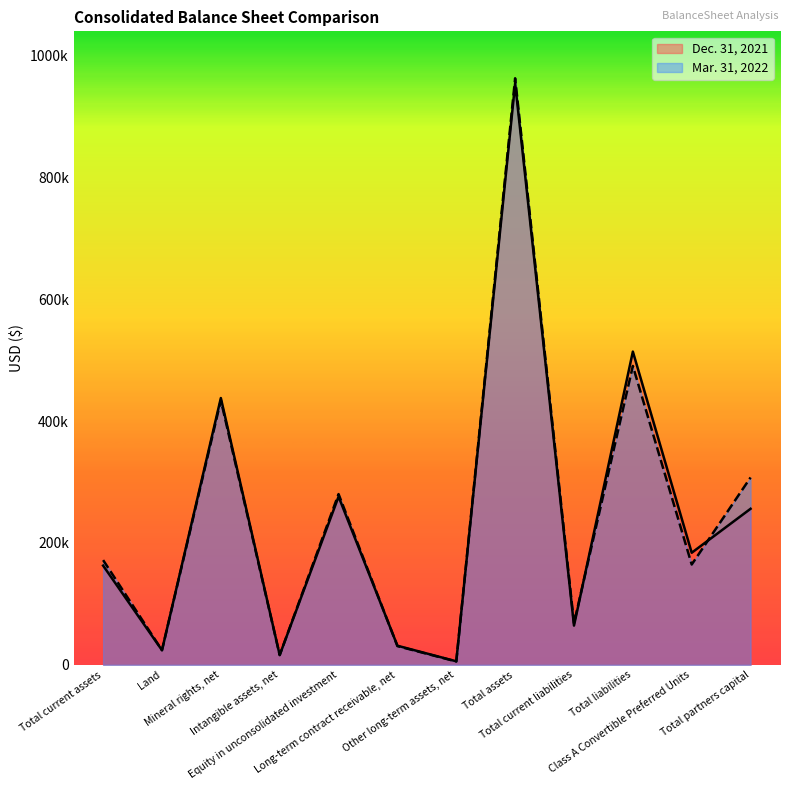

Reading left to right, transcribe all the data shown in this chart.

Mar. 31, 2022: Total current assets=171829	Land=24008	Mineral rights, net=433965	Intangible assets, net=16019	Equity in unconsolidated investment=280156	Long-term contract receivable, net=30783	Other long-term assets, net=5528	Total assets=962288	Total current liabilities=68213	Total liabilities=490305	Class A Convertible Preferred Units=164587	Total partners capital=307396
Dec. 31, 2021: Total current assets=162781	Land=24008	Mineral rights, net=437697	Intangible assets, net=16130	Equity in unconsolidated investment=276004	Long-term contract receivable, net=31371	Other long-term assets, net=5832	Total assets=953823	Total current liabilities=64385	Total liabilities=513891	Class A Convertible Preferred Units=183908	Total partners capital=256024